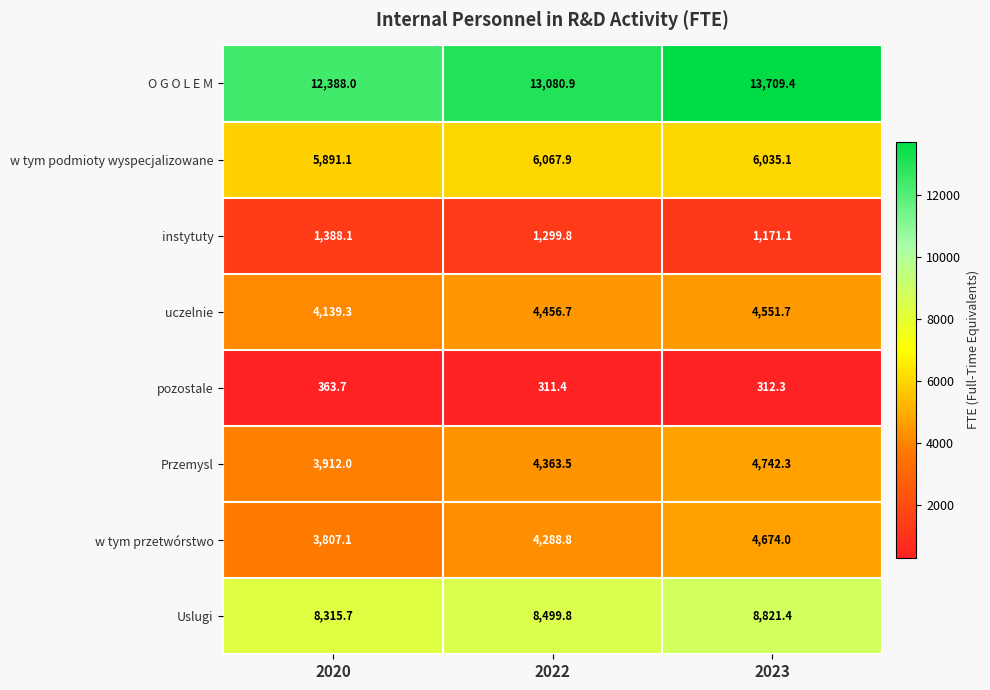

What is the difference between the second highest and minimum values in the w tym podmioty wyspecjalizowane series?

144.0